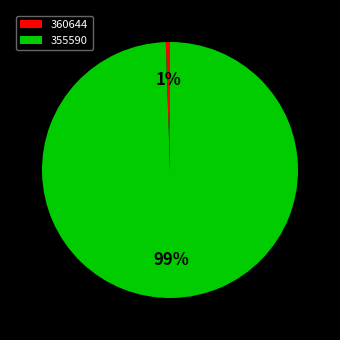

How many segments does this pie chart have?

2